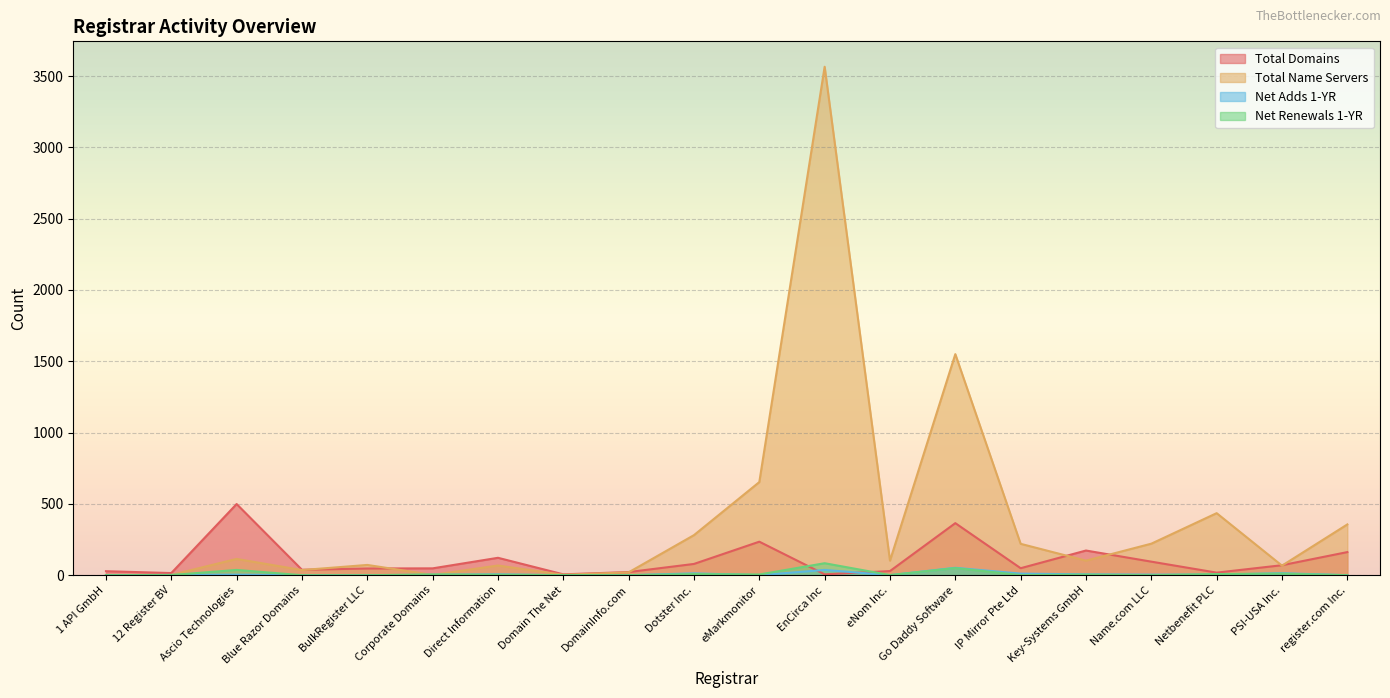

What are all the series names shown in the legend?

Total Domains, Total Name Servers, Net Adds 1-YR, Net Renewals 1-YR